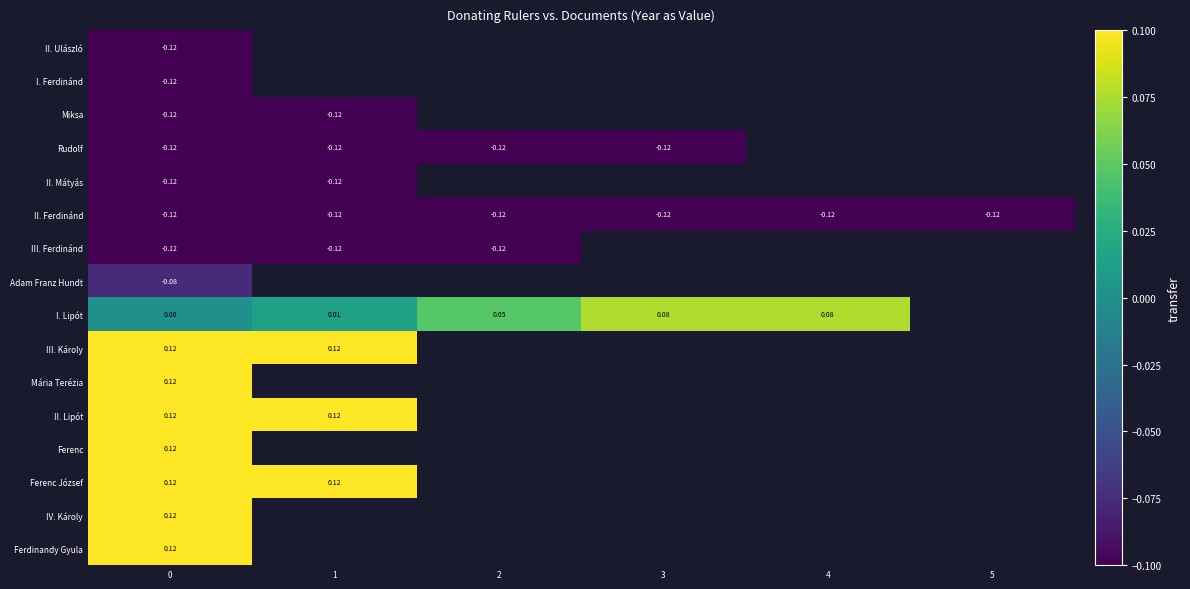

What is the maximum value shown in the chart?

0.1